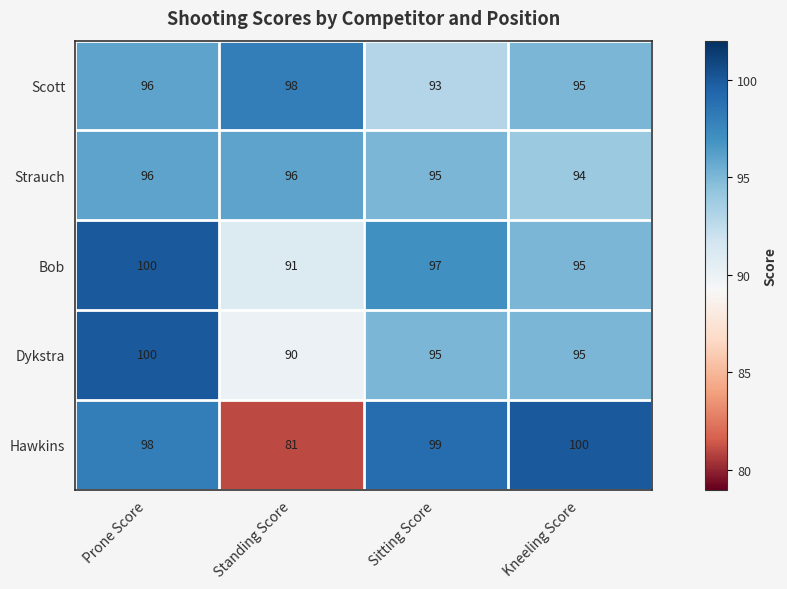

Reading left to right, transcribe all the data shown in this chart.

Scott: Prone Score=96	Standing Score=98	Sitting Score=93	Kneeling Score=95
Strauch: Prone Score=96	Standing Score=96	Sitting Score=95	Kneeling Score=94
Bob: Prone Score=100	Standing Score=91	Sitting Score=97	Kneeling Score=95
Dykstra: Prone Score=100	Standing Score=90	Sitting Score=95	Kneeling Score=95
Hawkins: Prone Score=98	Standing Score=81	Sitting Score=99	Kneeling Score=100